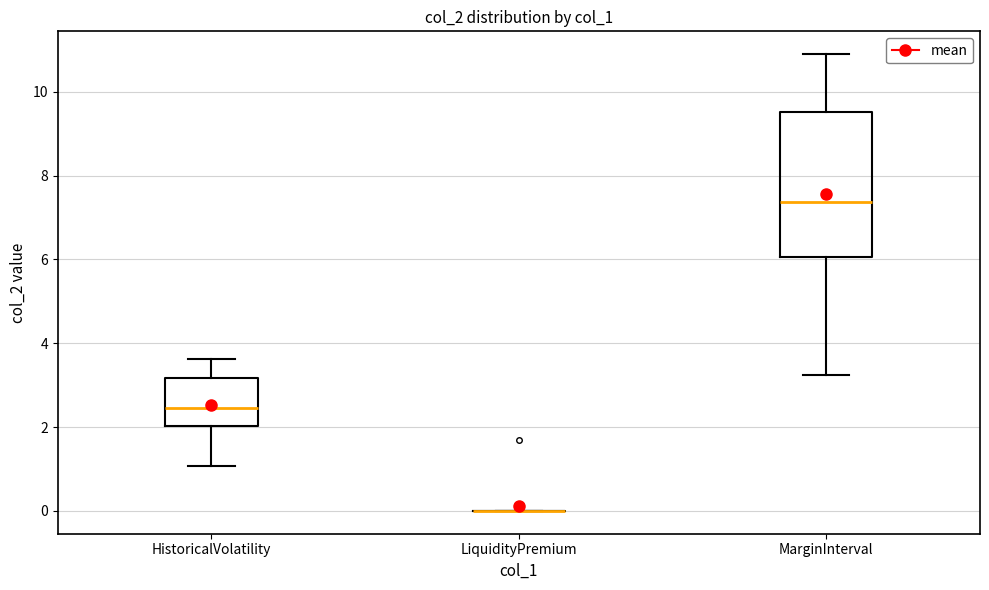

Reading left to right, read every box against the y-axis: the position of its median line, the range the box covers, and the ends of its whiskers. The values are not printed on the chart, so give them approximately, as read against the axis.

HistoricalVolatility: median 2.4, box 2.0 to 3.2, whiskers 1.0 to 3.6
LiquidityPremium: box collapsed to a line at 0.0, whiskers 0.0 to 0.0
MarginInterval: median 7.4, box 6.0 to 9.6, whiskers 3.2 to 10.8